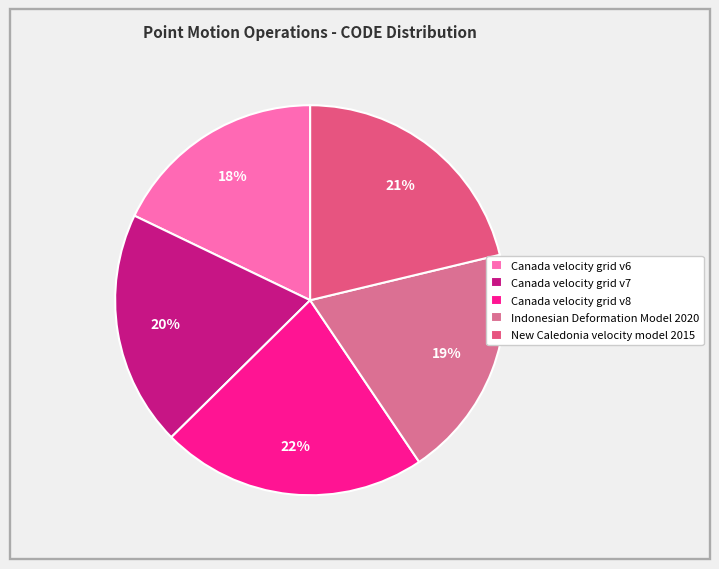

True or false: Canada velocity grid v8 accounts for 22% of the total.

True